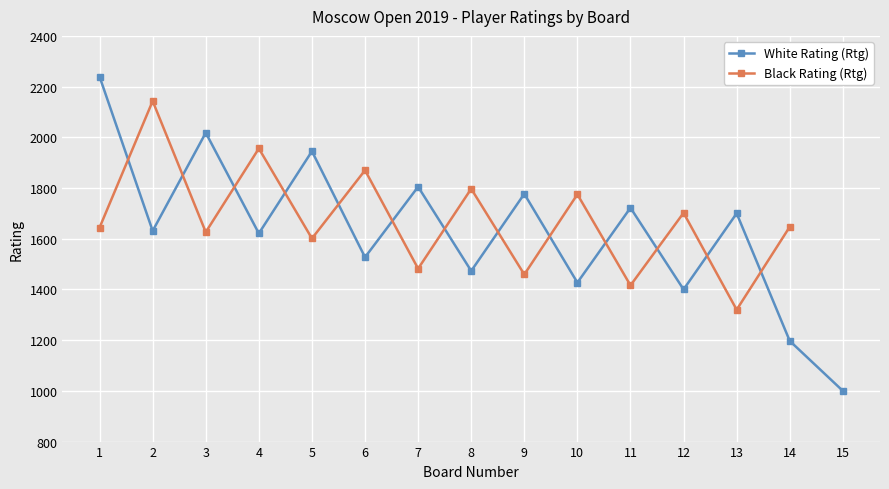

Which series has the largest total across all categories?

White Rating (Rtg)